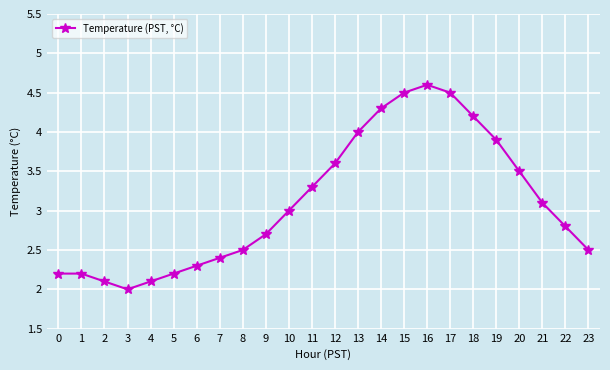

True or false: the data has more than 2 interior local peaks.

False